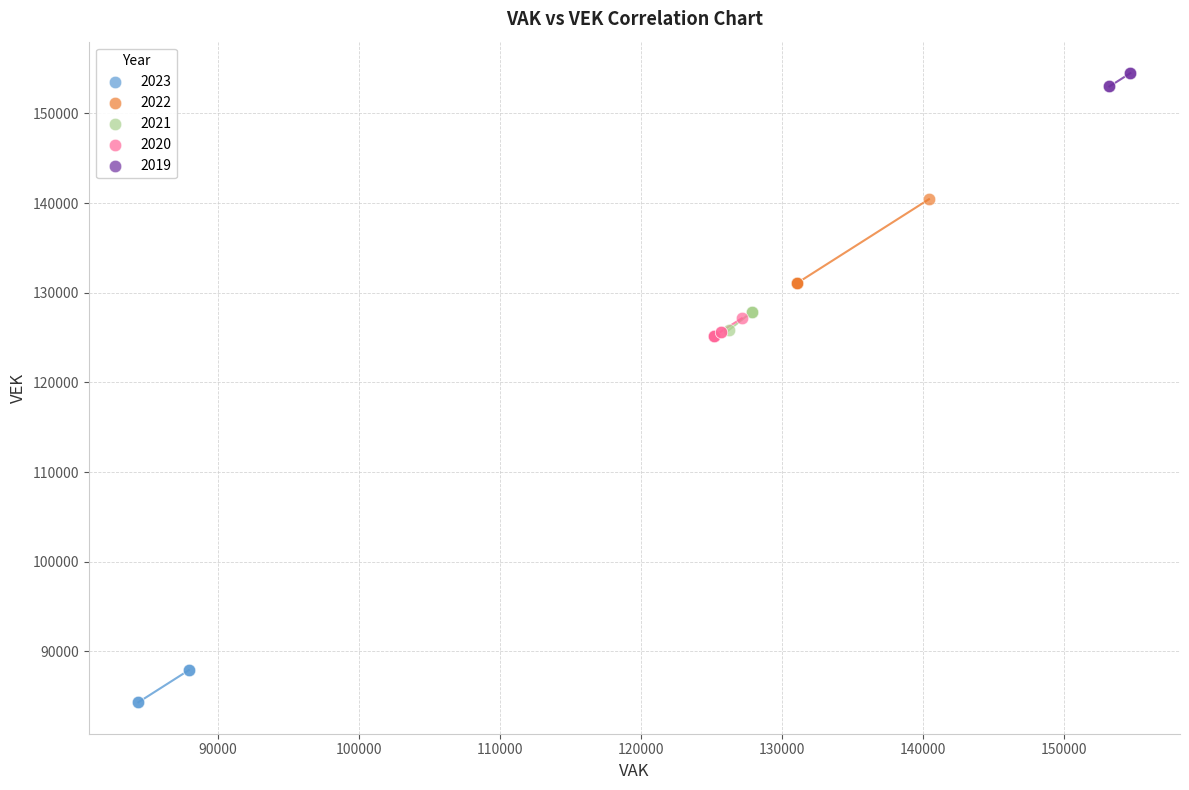

Which series contains the highest Y value?

2019